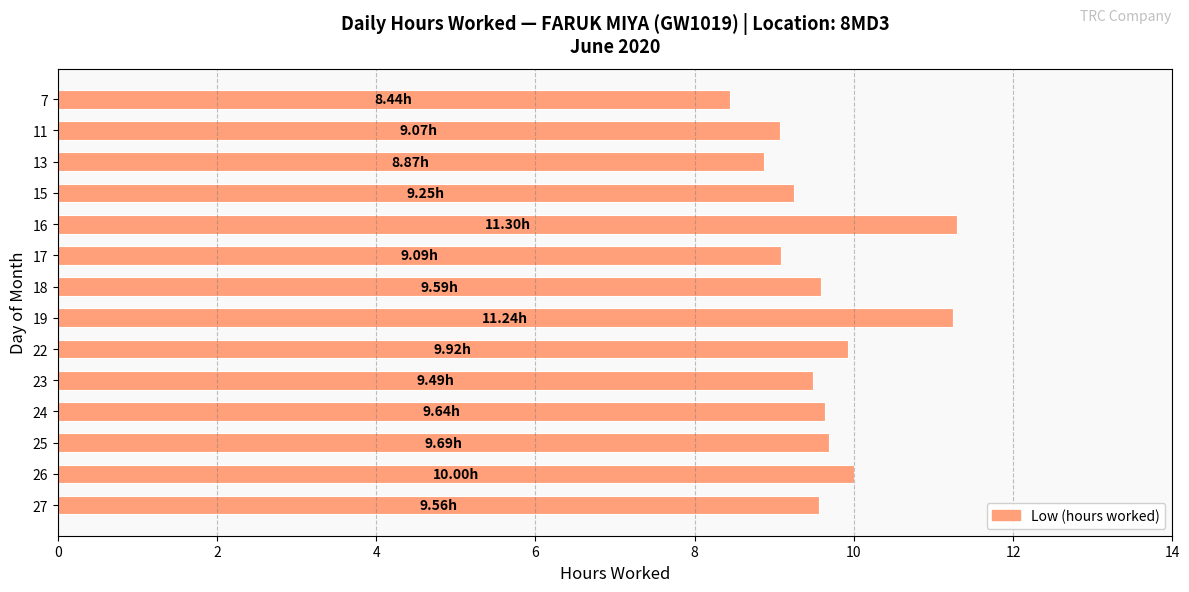

What is the ratio of the value at 16 to the value at 26?

1.1